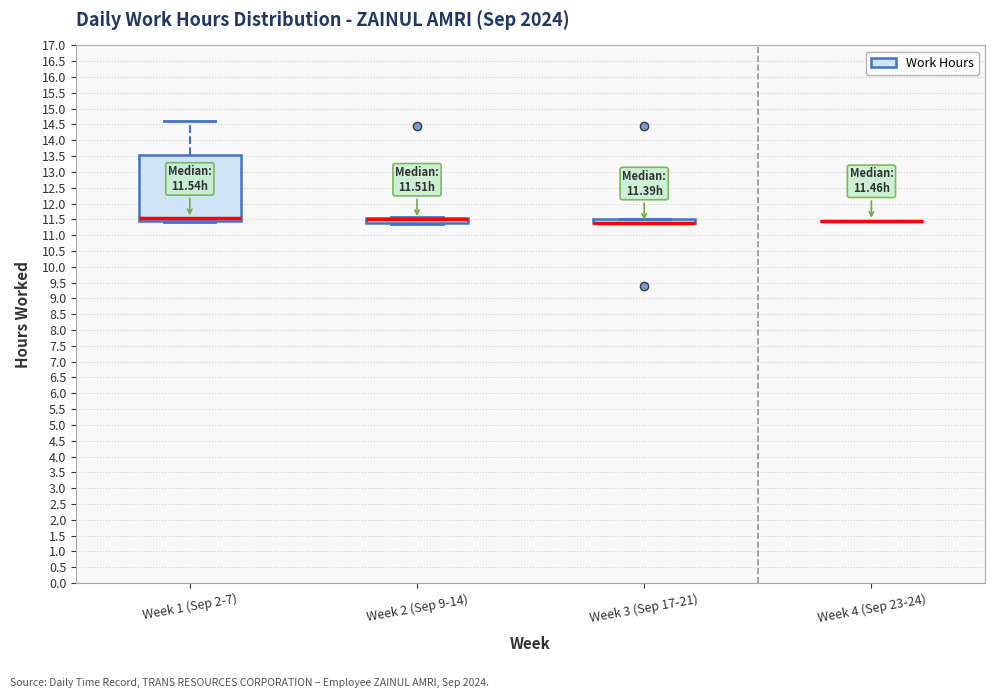

Where does the median line of the box for Week 1 (Sep 2-7) sit on the y-axis? The values are not printed on the chart, so give them approximately, as read against the axis.

11.55